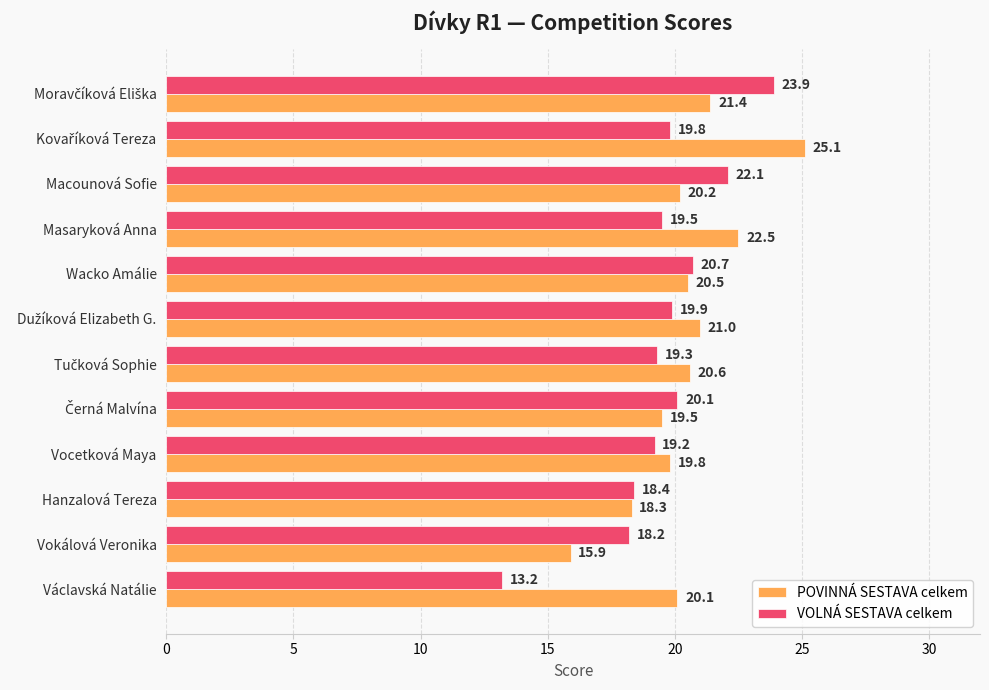

What is the total value across all series at Václavská Natálie?

33.3